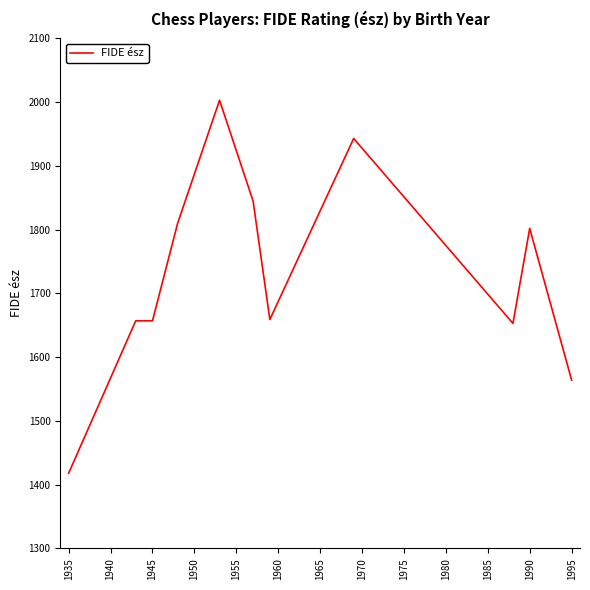

What is the minimum value shown in the chart?

1418